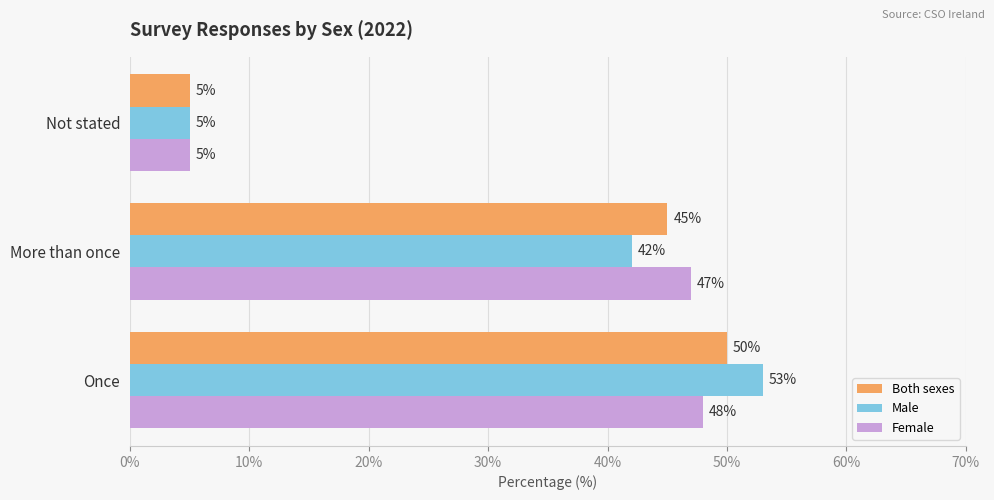

What is the maximum value shown in the chart?

53